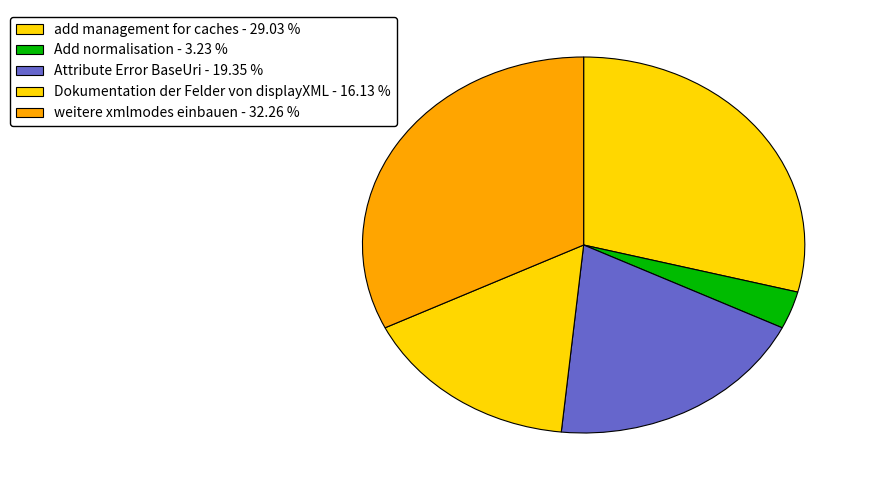

Rank the categories by value from highest to lowest.

weitere xmlmodes einbauen, add management for caches, Attribute Error BaseUri, Dokumentation der Felder von displayXML, Add normalisation